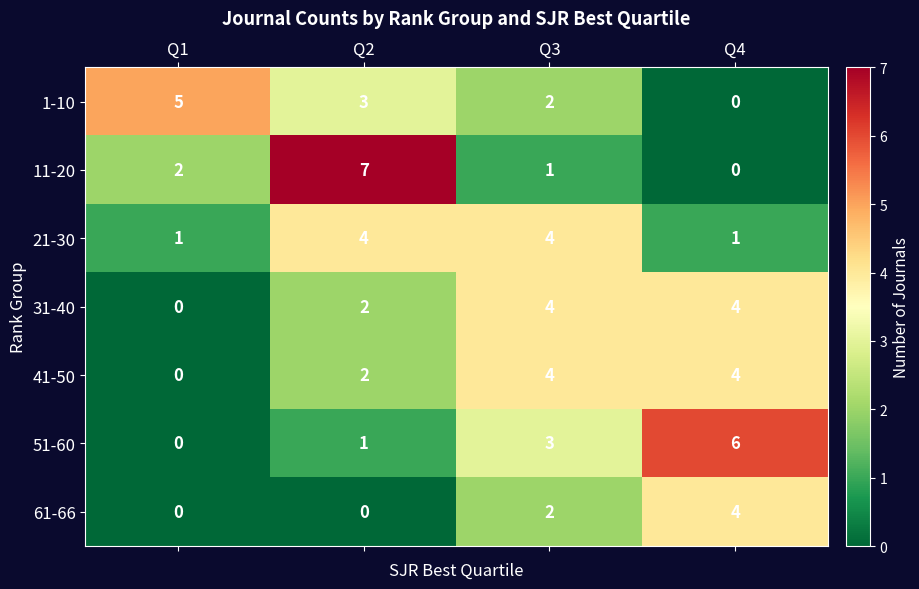

Count the 1-10 values in the range 2 to 5.

3